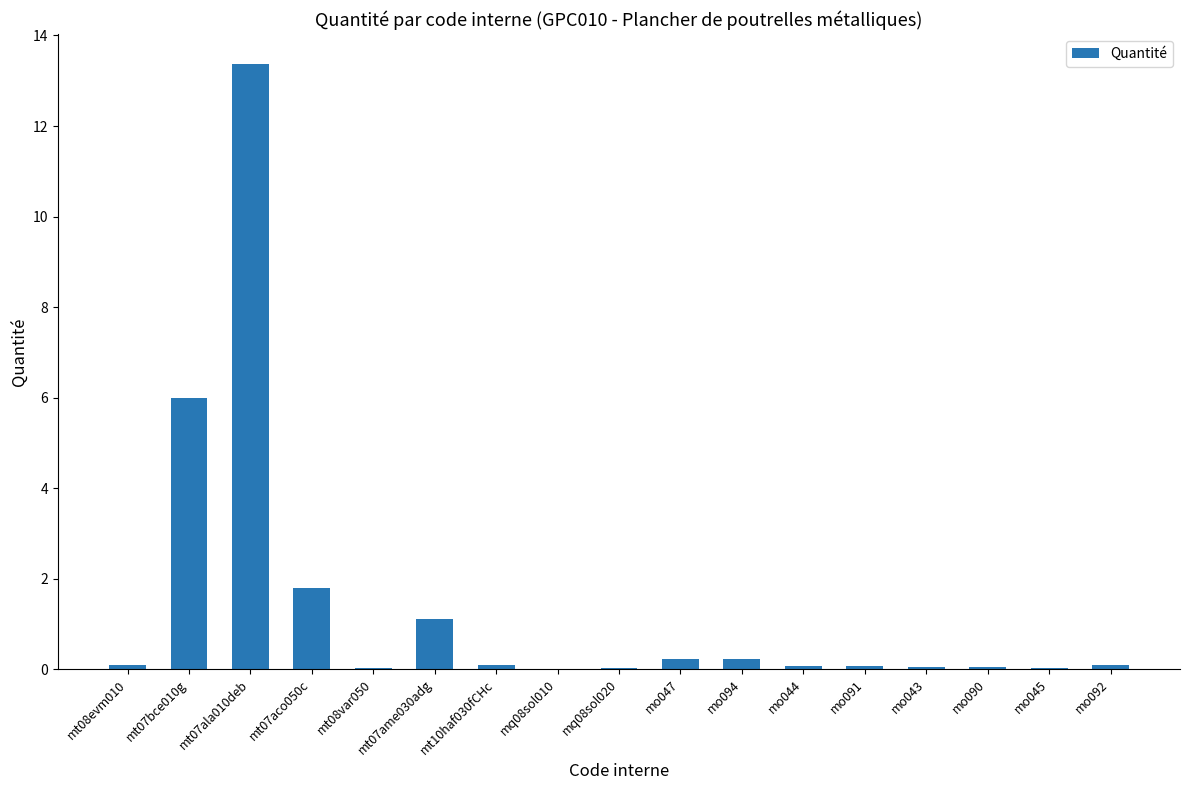

How many distinct data groups are displayed?

1